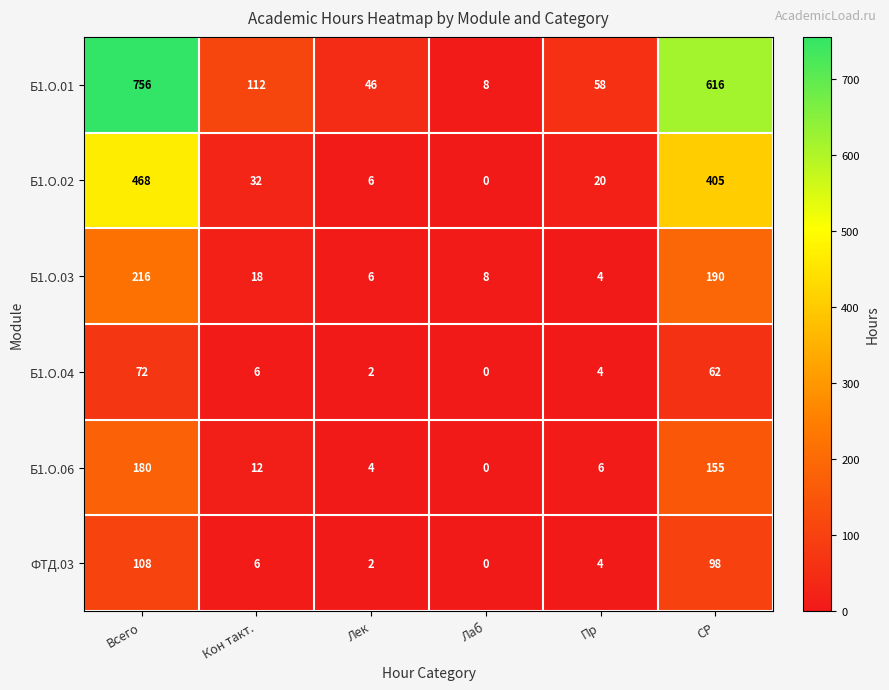

What is the average value of the Б1.О.01 series?

266